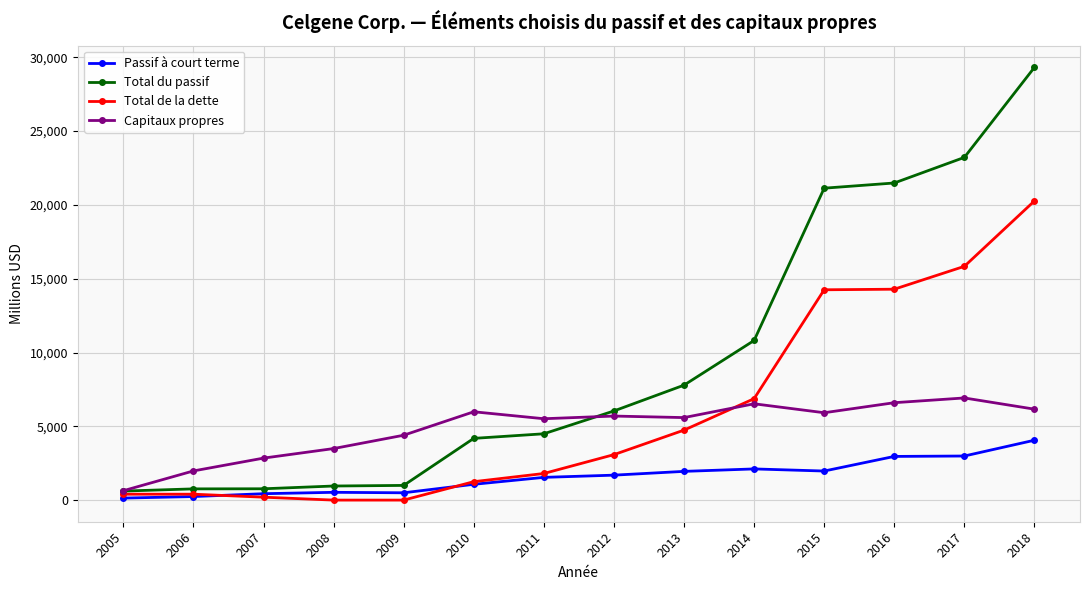

Rank the series by their maximum value, from lowest to highest.

Passif à court terme, Capitaux propres, Total de la dette, Total du passif